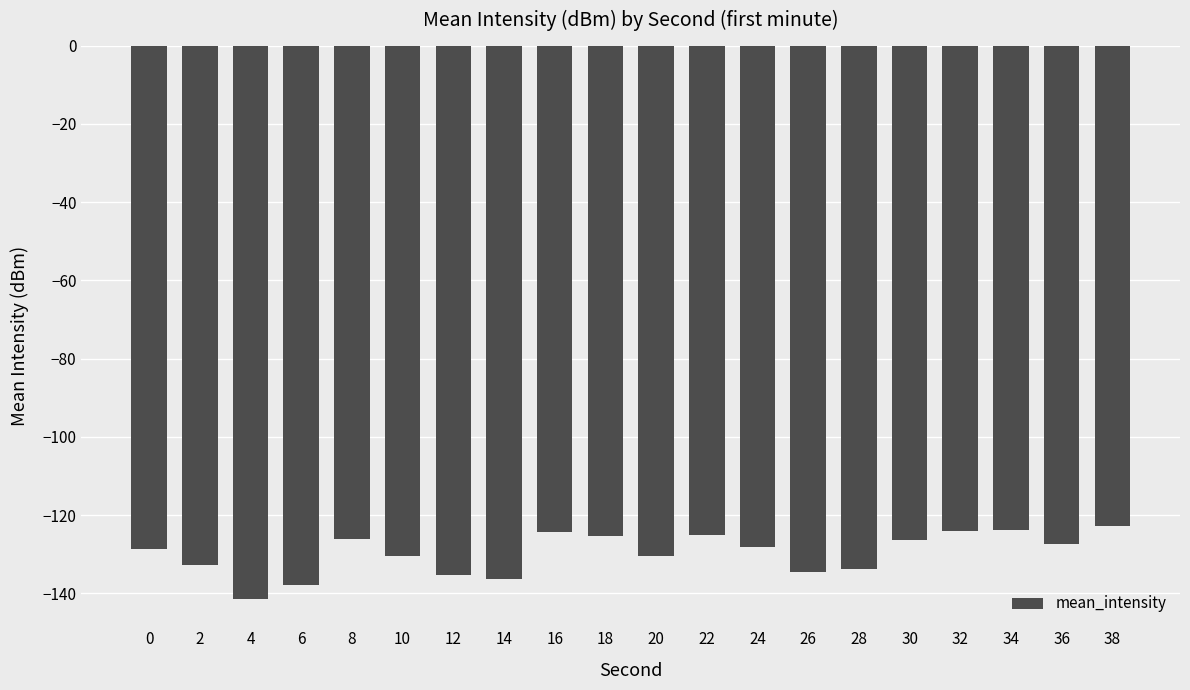

What is the maximum value shown in the chart?

-122.7